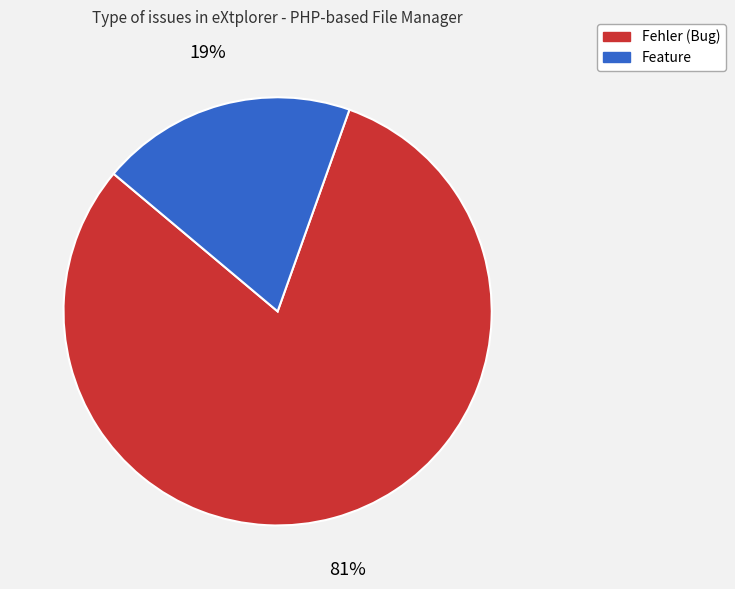

Which category accounts for the majority?

Fehler